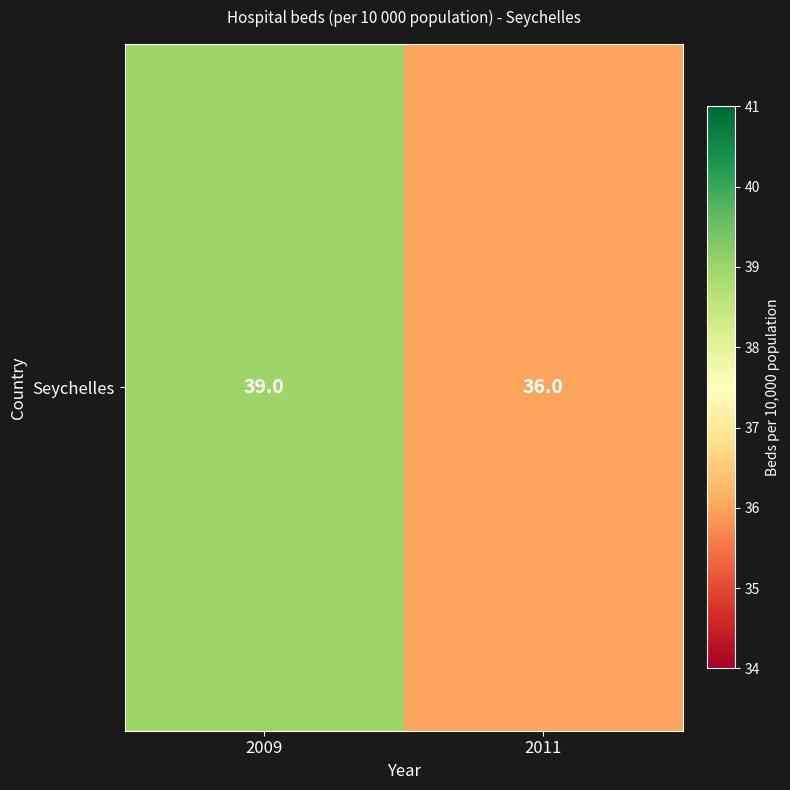

Rank the categories by value from lowest to highest.

2011, 2009